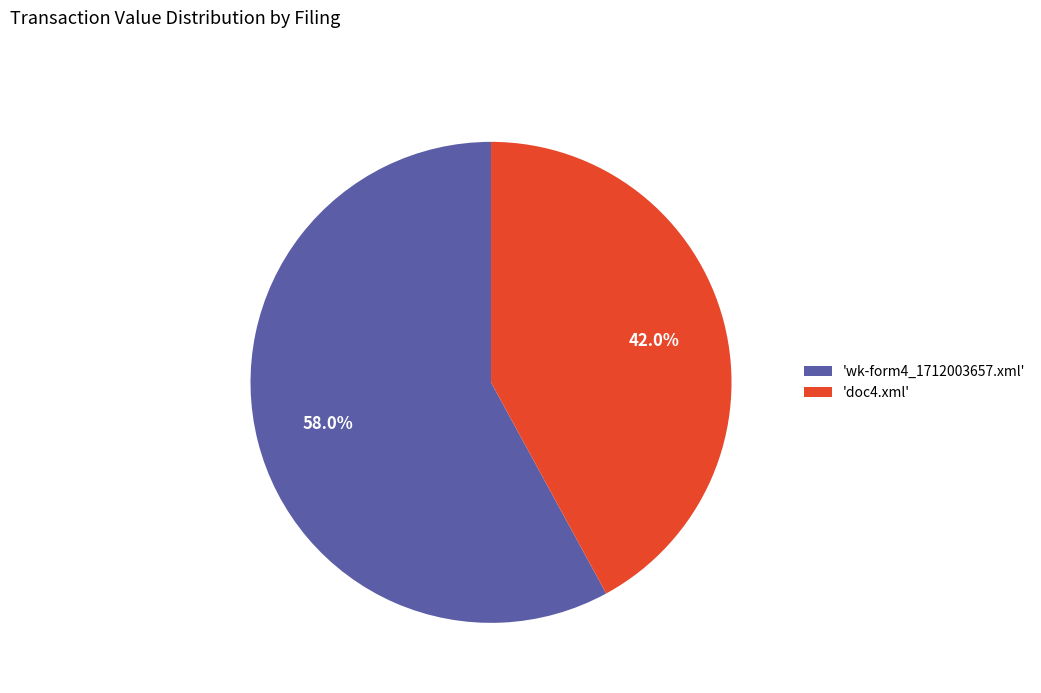

Which slice represents more than half of the pie?

'wk-form4_1712003657.xml'